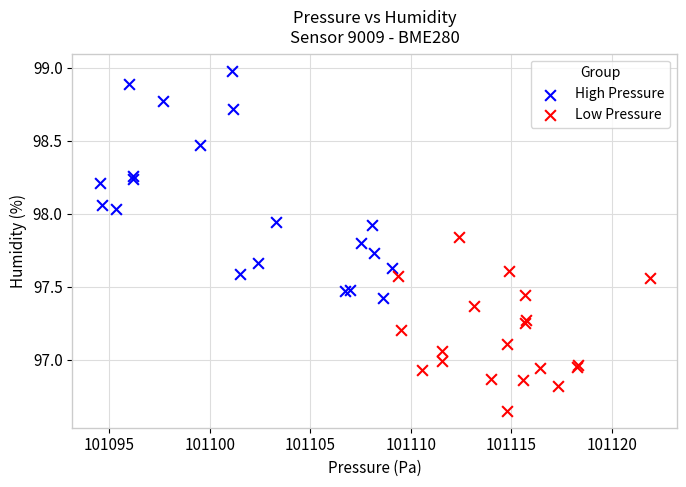

Which series has the largest Y range (max minus min)?

High Pressure